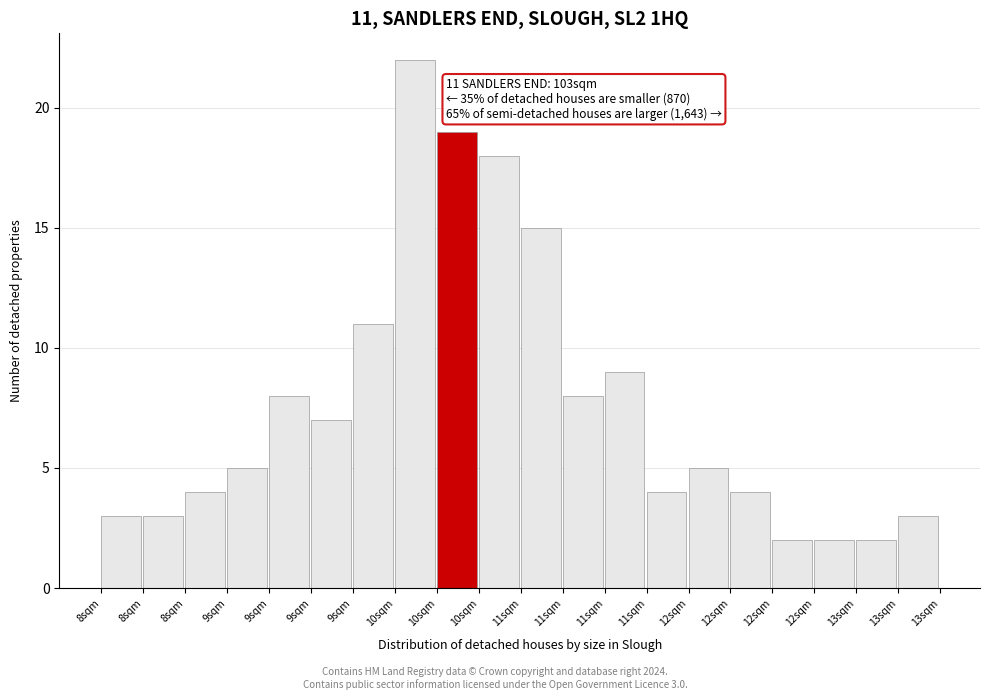

Count the number of categories in the chart.

20